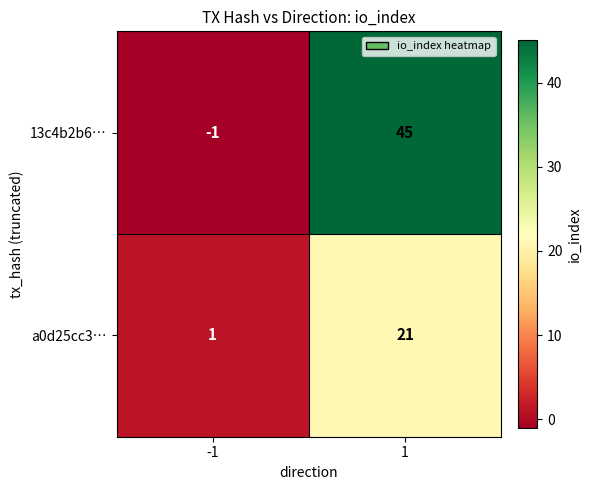

What is the maximum value for 13c4b2b6…?

45